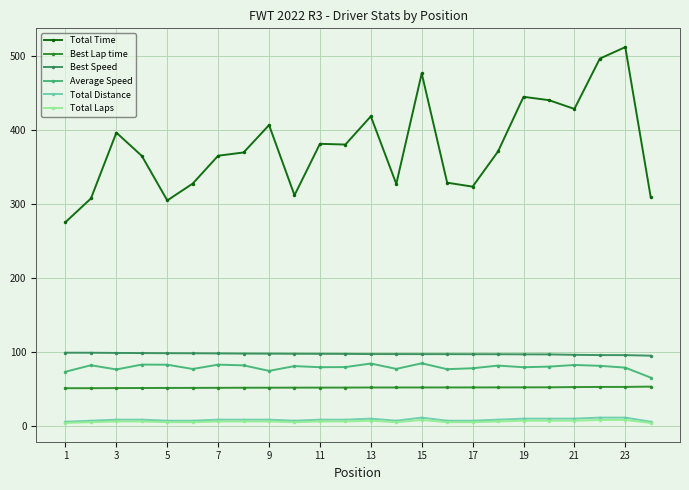

True or false: Total Laps and Total Time cross at least once.

False